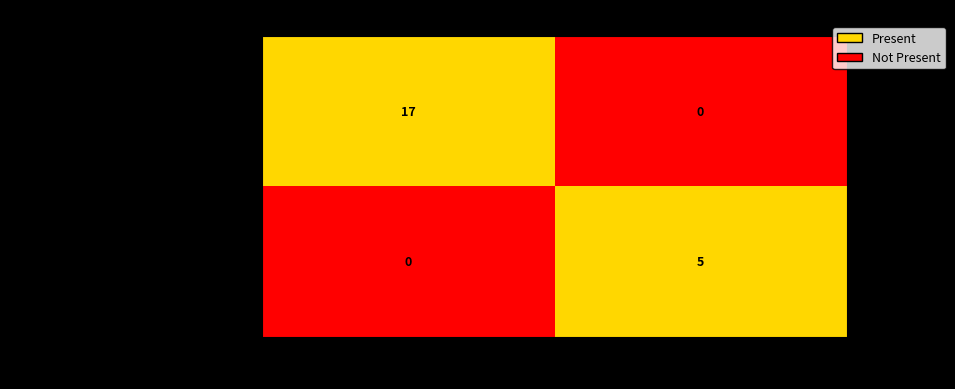

What is the sum of all 67c4a3b904a20867b111a85b8542978359aabc0... values?

5